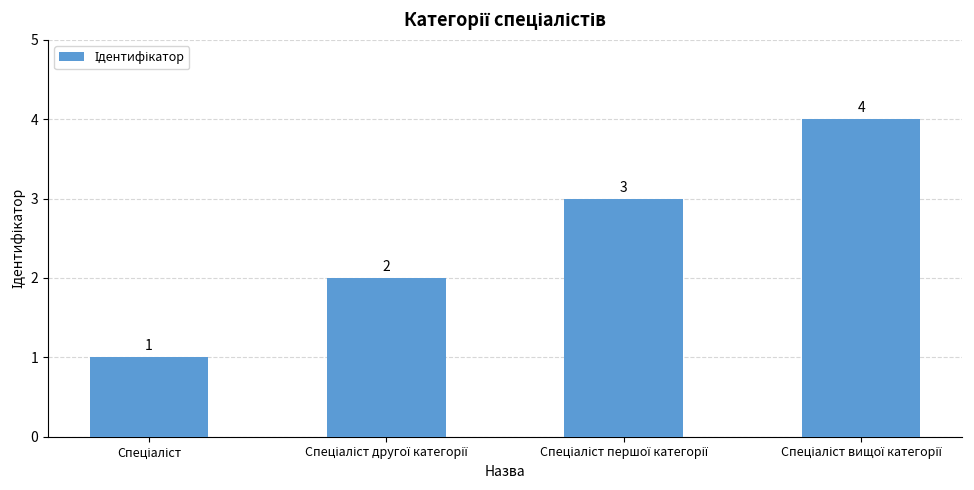

What is the difference between the second highest and minimum values?

2